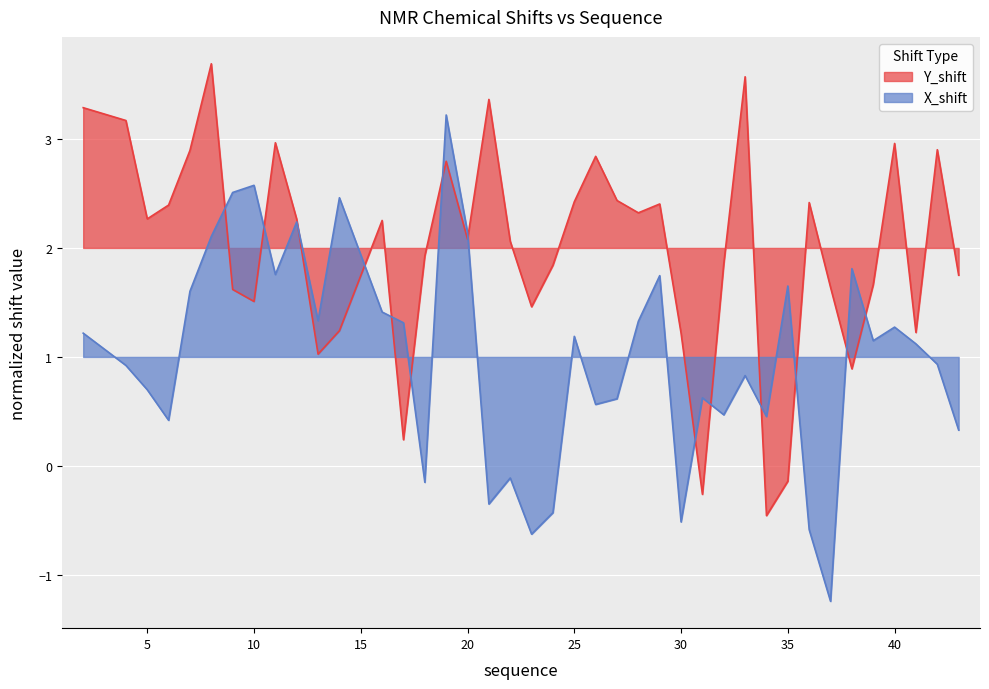

Rank the series by their average value, from highest to lowest.

Y_shift, X_shift